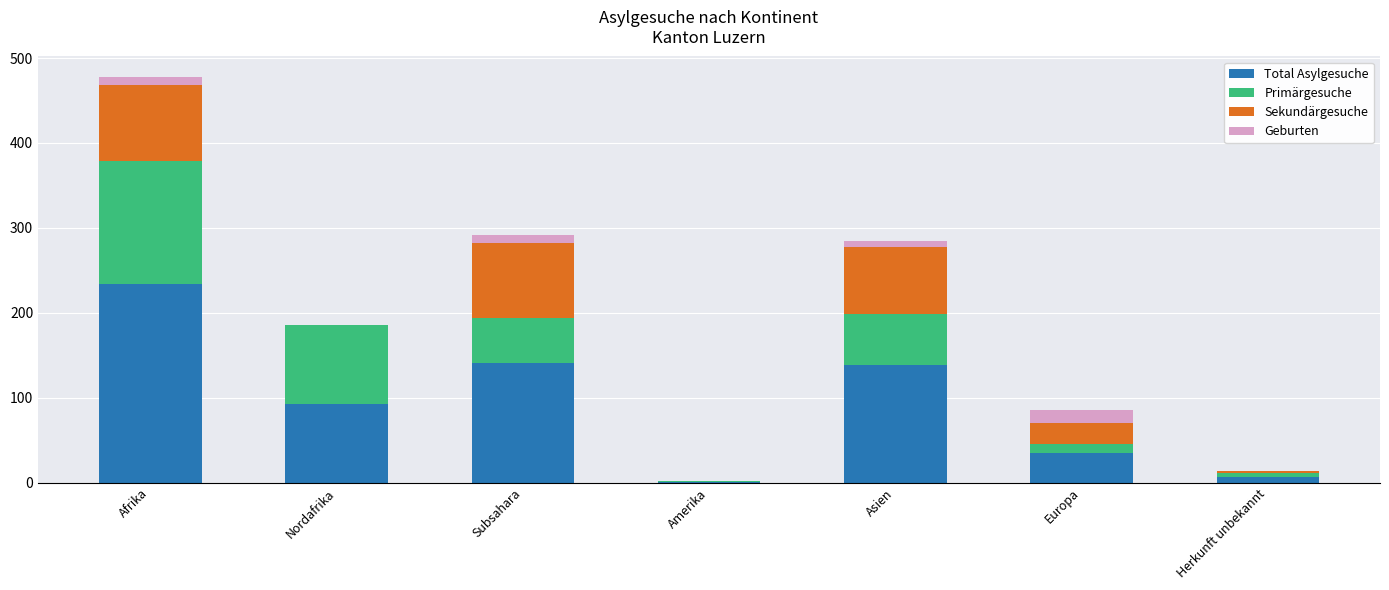

What is the average value of the Total Asylgesuche series?

93